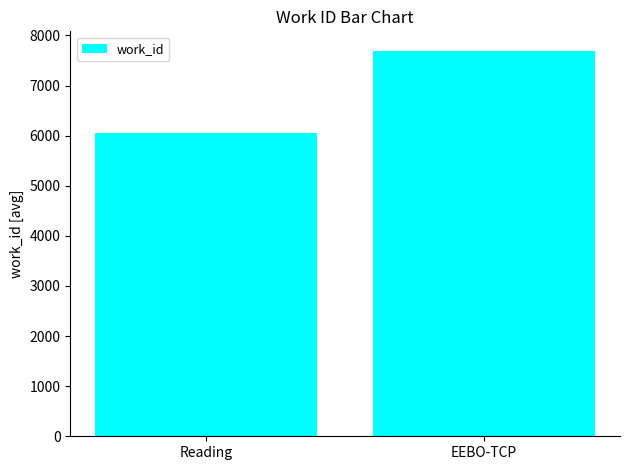

Is it true that the value at EEBO-TCP is 11396.0?

False